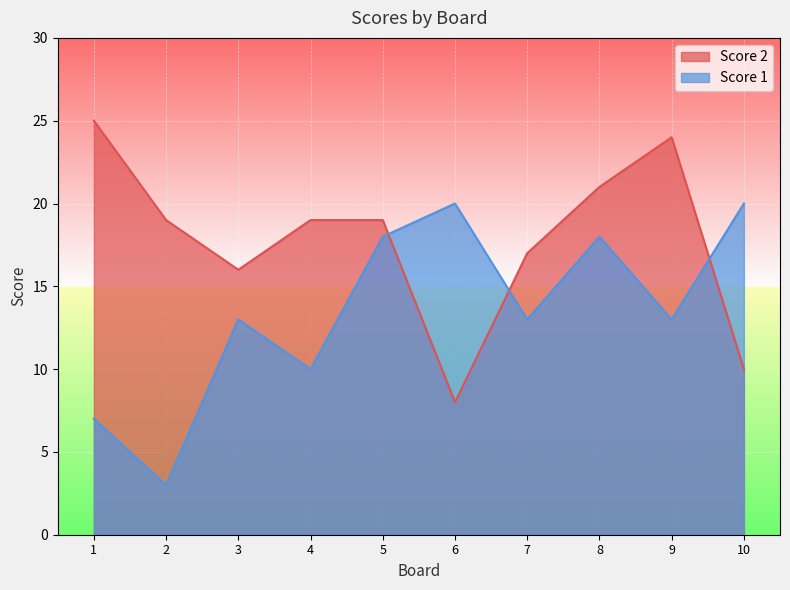

Which has a higher value, 2 or 5?

2